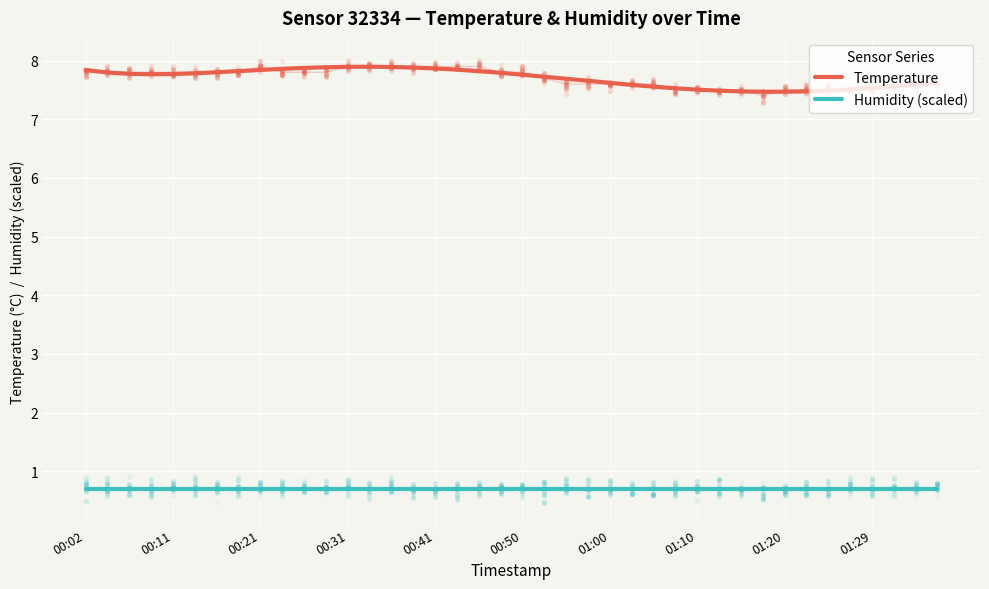

Which has a higher value, 00:55 or 01:00?

00:55